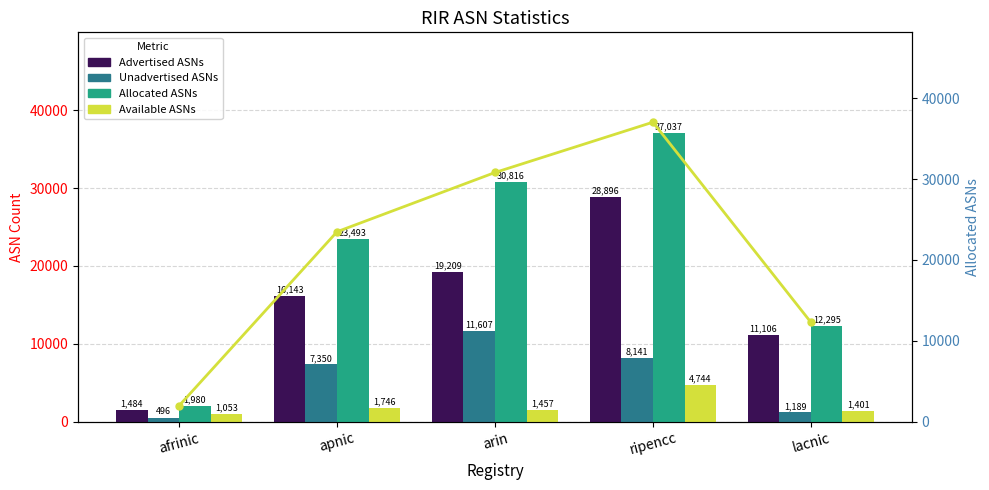

What is the difference between the second highest and minimum values in the Available ASNs series?

693